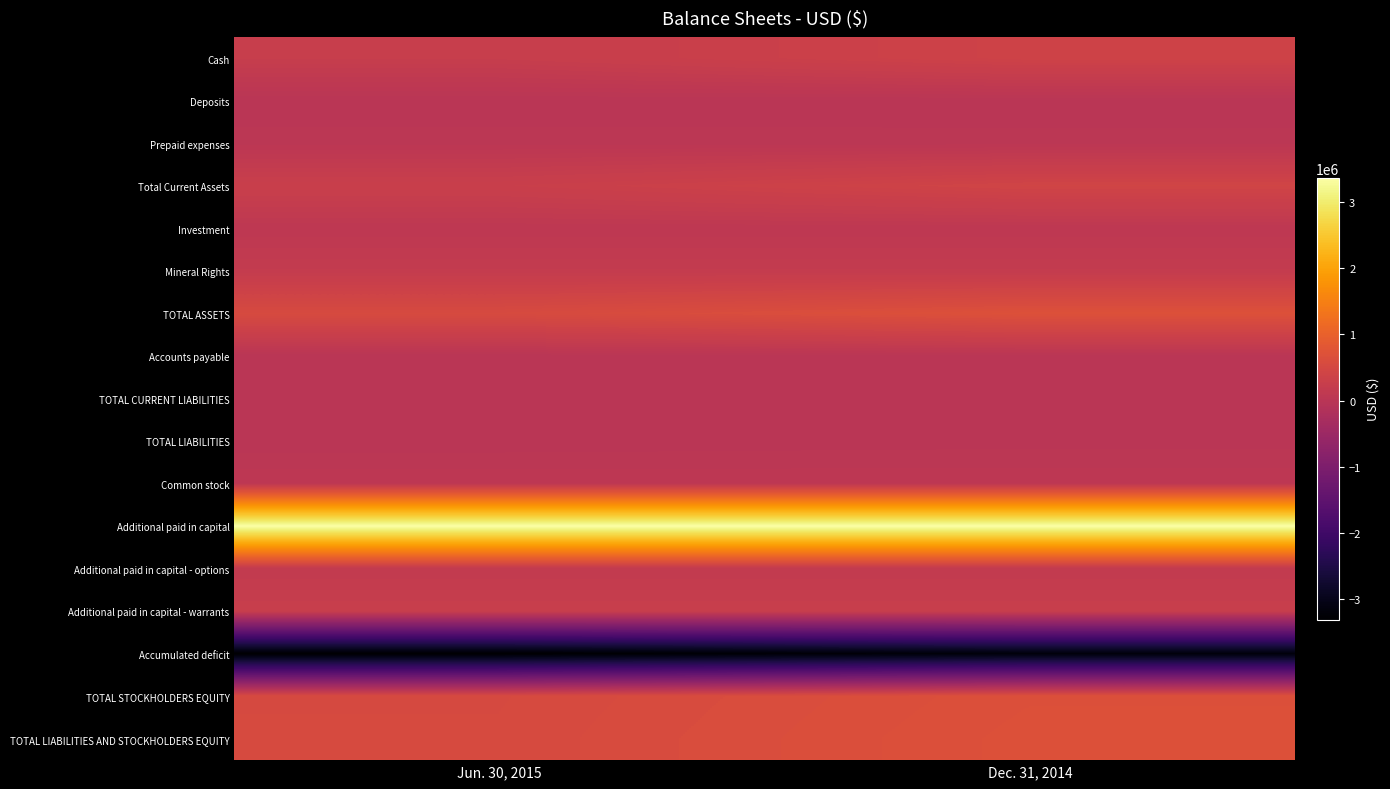

Reading right to left, list all the values displayed in this chart.

Cash: Dec. 31, 2014=379512	Jun. 30, 2015=240472
Deposits: Dec. 31, 2014=700	Jun. 30, 2015=700
Prepaid expenses: Dec. 31, 2014=41362	Jun. 30, 2015=42886
Total Current Assets: Dec. 31, 2014=421574	Jun. 30, 2015=284058
Investment: Dec. 31, 2014=82132	Jun. 30, 2015=82133
Mineral Rights: Dec. 31, 2014=187653	Jun. 30, 2015=187653
TOTAL ASSETS: Dec. 31, 2014=691359	Jun. 30, 2015=553844
Accounts payable: Dec. 31, 2014=15720	Jun. 30, 2015=8536
TOTAL CURRENT LIABILITIES: Dec. 31, 2014=15720	Jun. 30, 2015=8536
TOTAL LIABILITIES: Dec. 31, 2014=15720	Jun. 30, 2015=8536
Common stock: Dec. 31, 2014=74662	Jun. 30, 2015=74662
Additional paid in capital: Dec. 31, 2014=3368453	Jun. 30, 2015=3368453
Additional paid in capital - options: Dec. 31, 2014=159301	Jun. 30, 2015=159301
Additional paid in capital - warrants: Dec. 31, 2014=257949	Jun. 30, 2015=257949
Accumulated deficit: Dec. 31, 2014=-3184726	Jun. 30, 2015=-3315057
TOTAL STOCKHOLDERS EQUITY: Dec. 31, 2014=675639	Jun. 30, 2015=545308
TOTAL LIABILITIES AND STOCKHOLDERS EQUITY: Dec. 31, 2014=691359	Jun. 30, 2015=553844